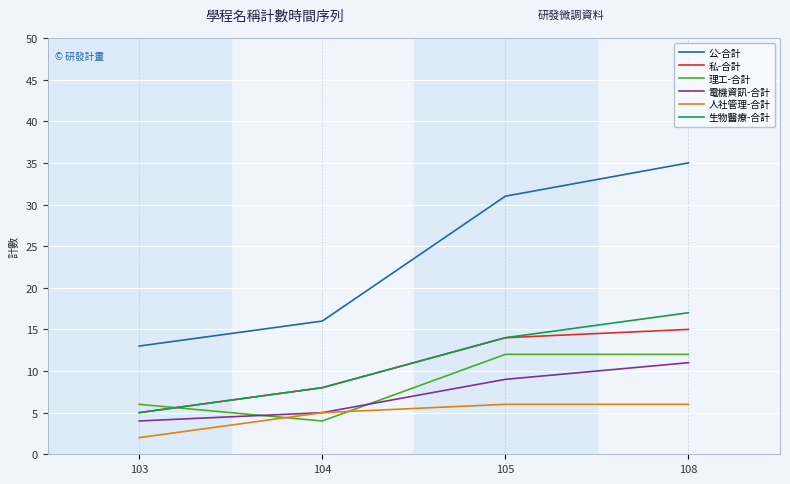

What is the spread (max minus min) of values at 108?

29